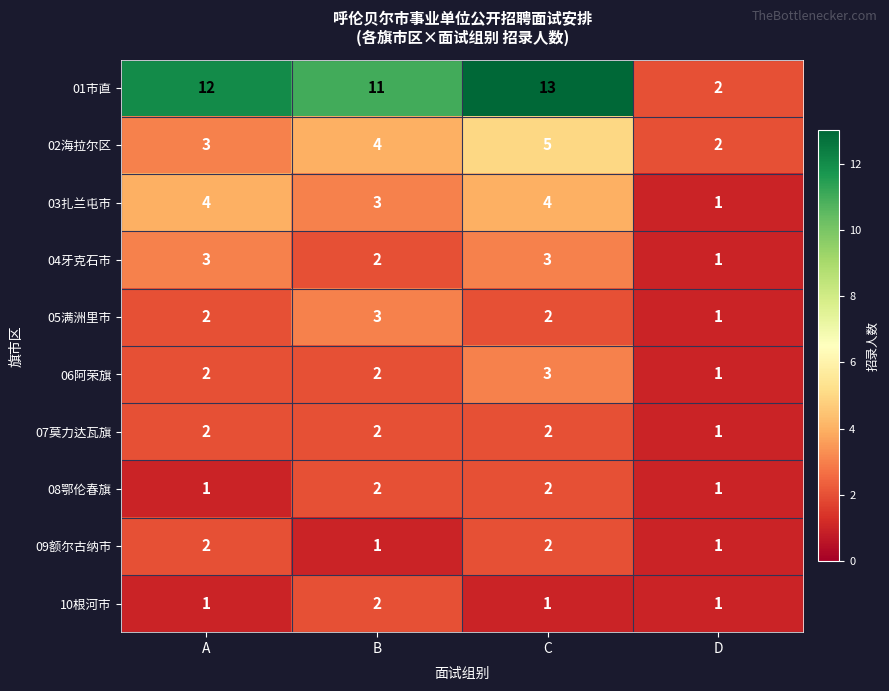

True or false: 06阿荣旗 has a value of 2 at C.

False